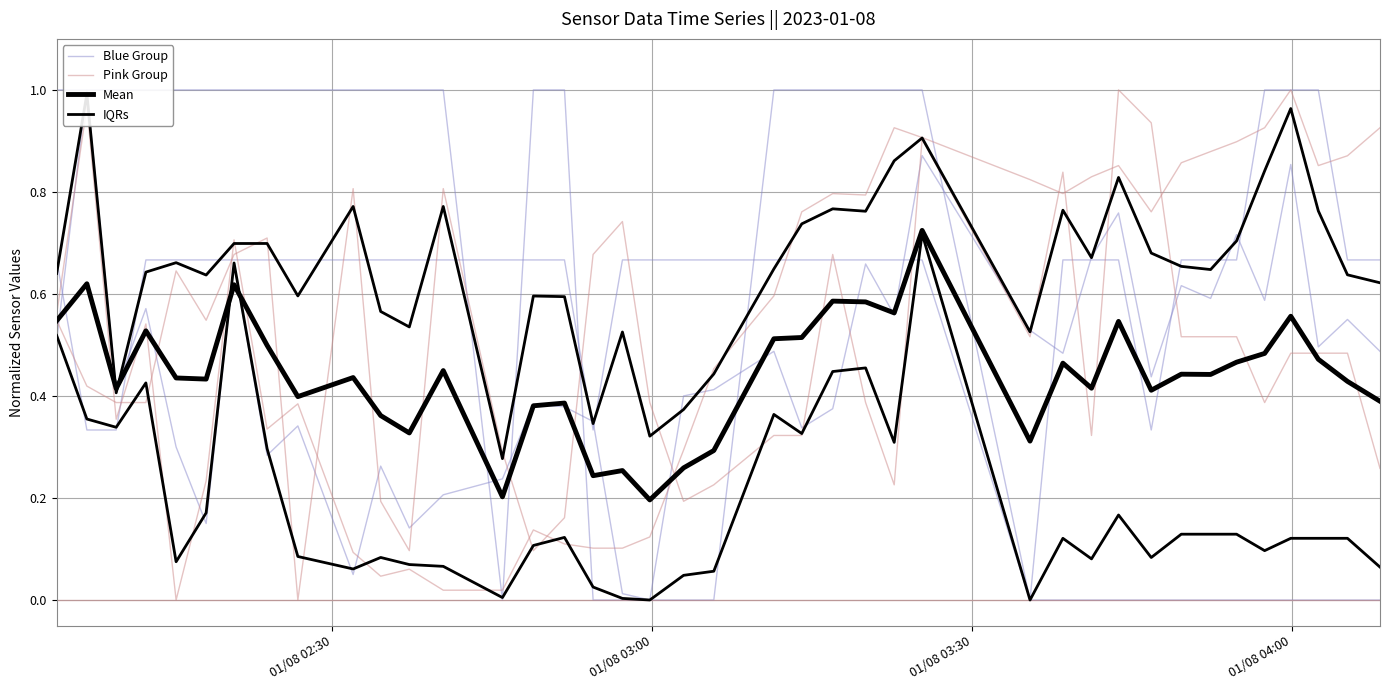

In Mean, how many points are higher than both neighbors (excluding endpoints)?

13